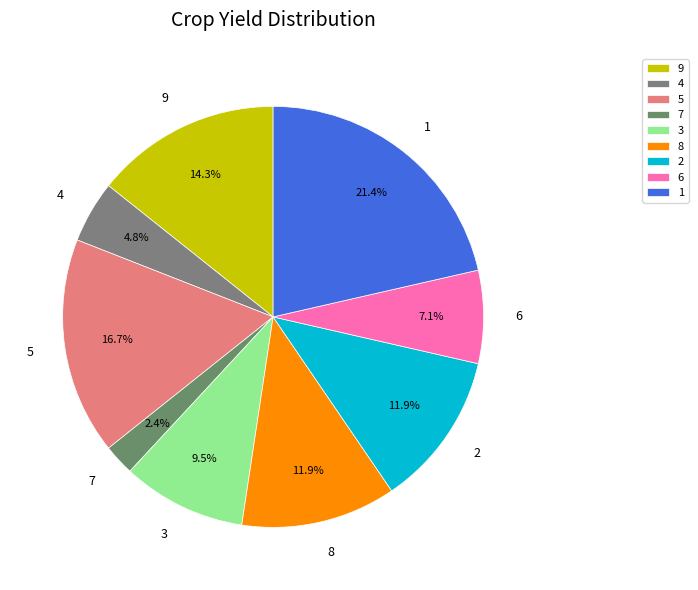

Do 6 and 7 together represent more than half of the pie?

No